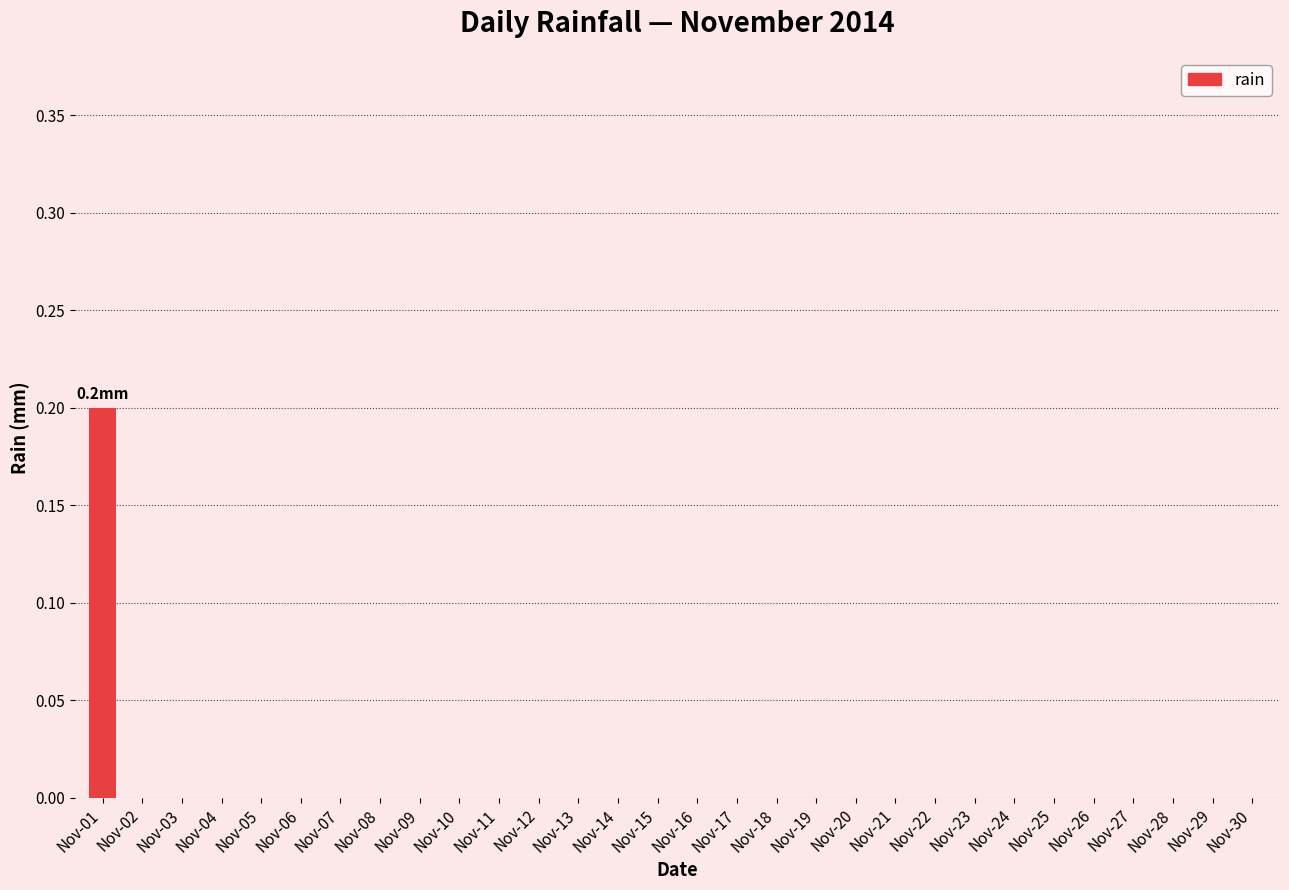

Reading right to left, what are all the values shown in this chart?

0.0	0.0	0.0	0.0	0.0	0.0	0.0	0.0	0.0	0.0	0.0	0.0	0.0	0.0	0.0	0.0	0.0	0.0	0.0	0.0	0.0	0.0	0.0	0.0	0.0	0.0	0.0	0.0	0.0	0.2